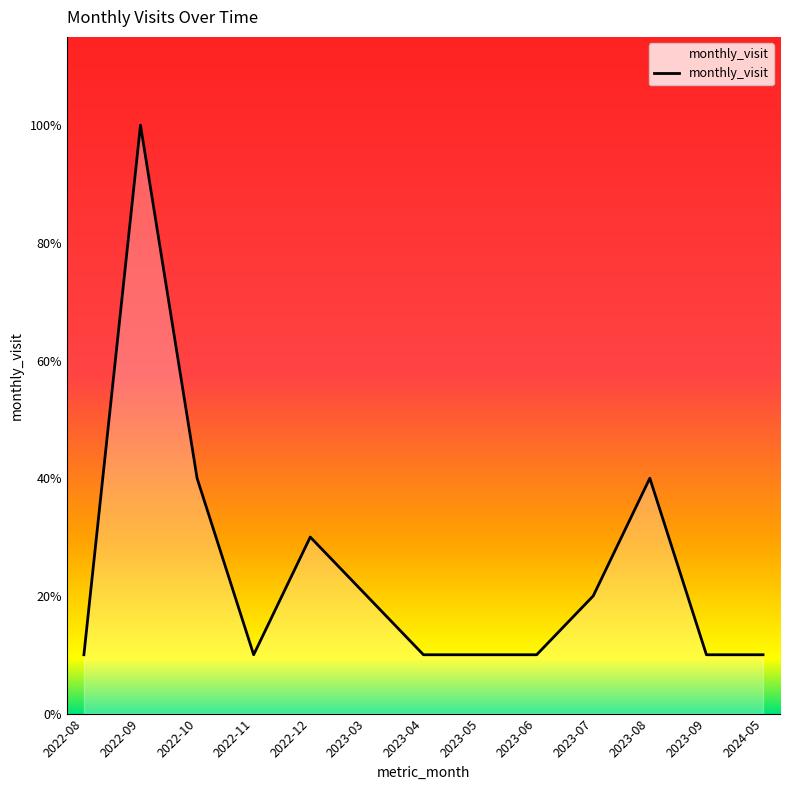

List the labels in order of value, largest first.

2022-09, 2022-10, 2023-08, 2022-12, 2023-03, 2023-07, 2022-08, 2022-11, 2023-04, 2023-05, 2023-06, 2023-09, 2024-05